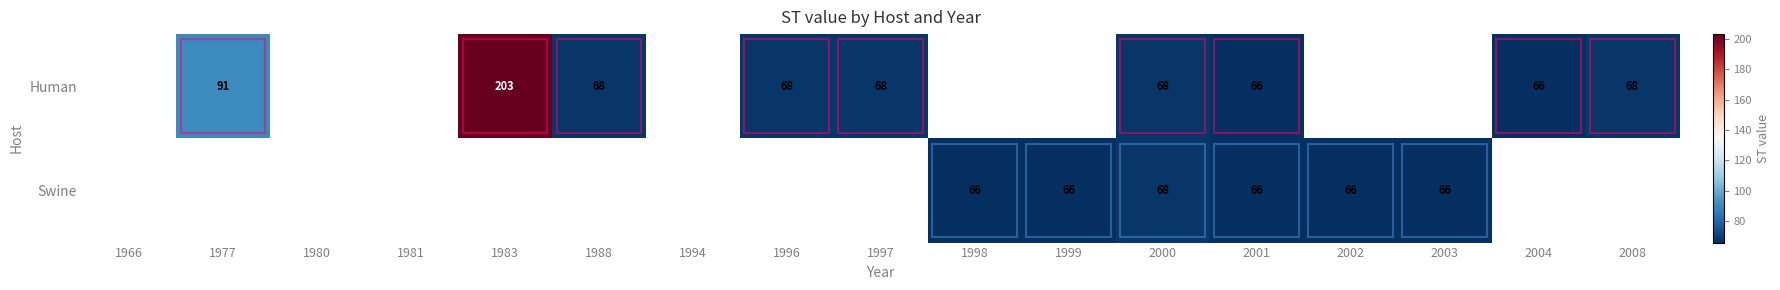

What is the sum of the Human values at 1988 and 1997?

136